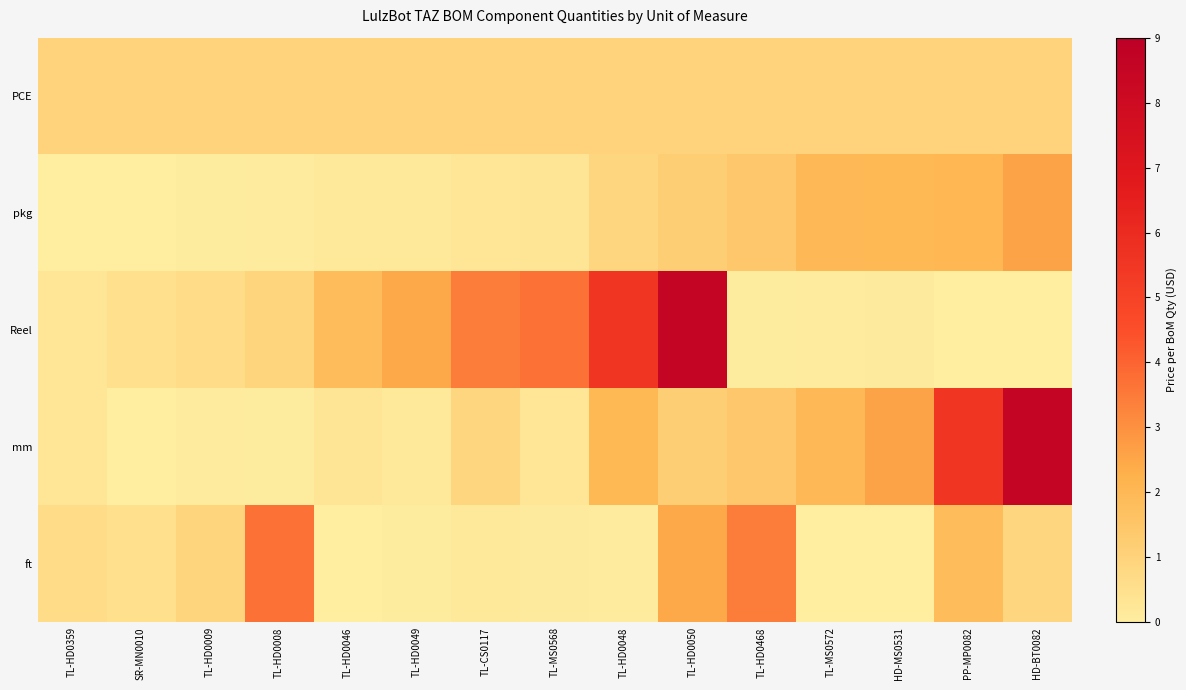

Between TL-HD0046 and TL-MS0572, which is larger?

TL-HD0046